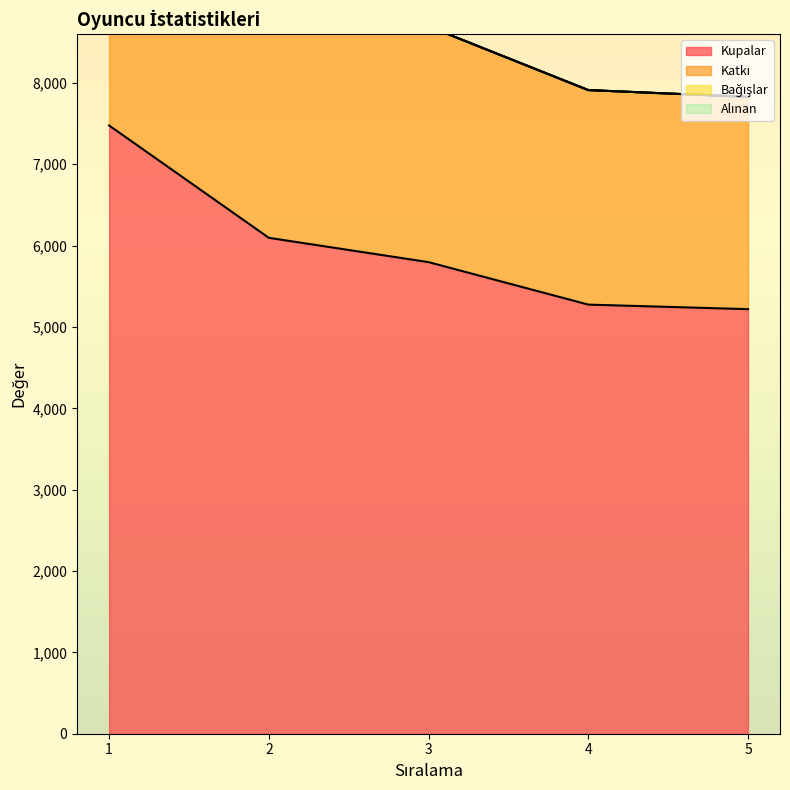

The value of Kupalar at 5 is 5219. True or false?

True